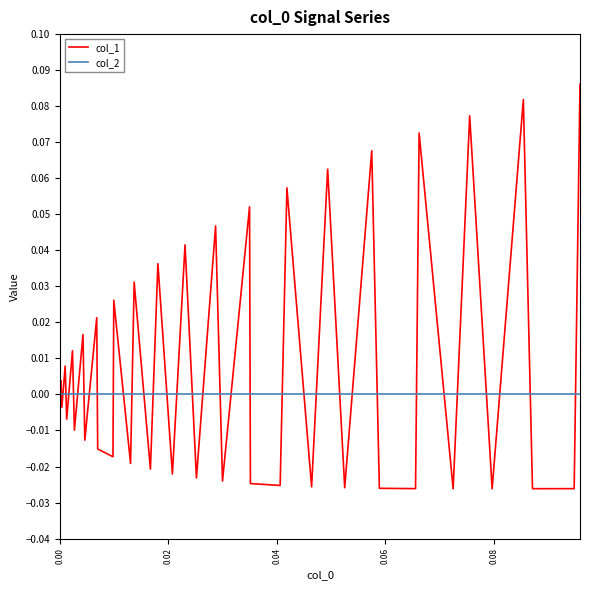

Rank the series by their maximum value, from lowest to highest.

col_2, col_1